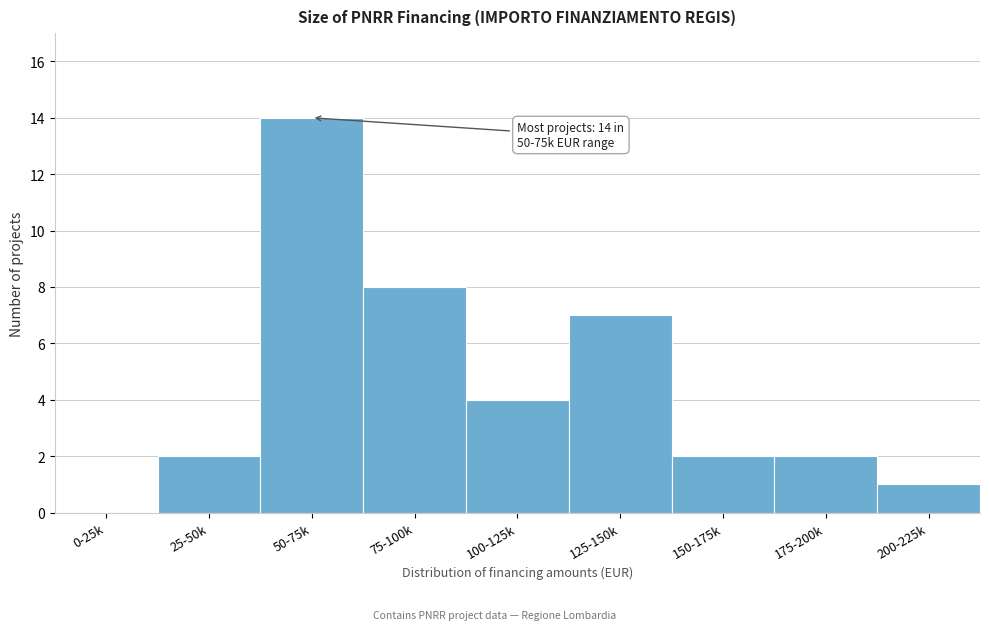

Reading left to right, what are all the values shown in this chart?

0-25k=0	25-50k=2	50-75k=14	75-100k=8	100-125k=4	125-150k=7	150-175k=2	175-200k=2	200-225k=1